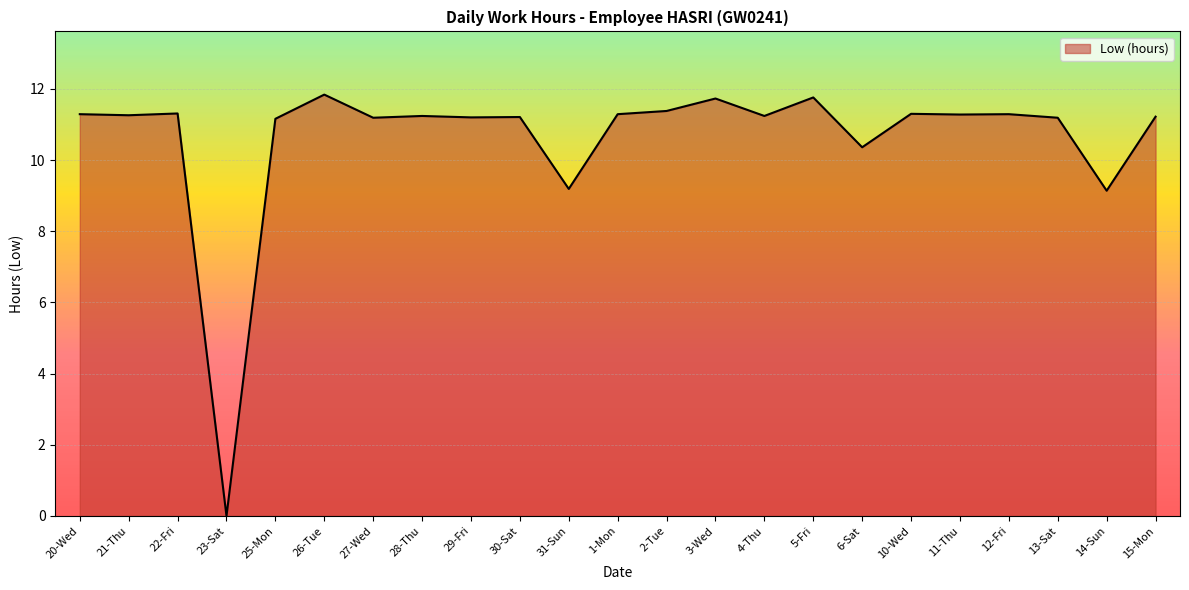

What is the change in value from 10-Wed to 14-Sun?

-2.2